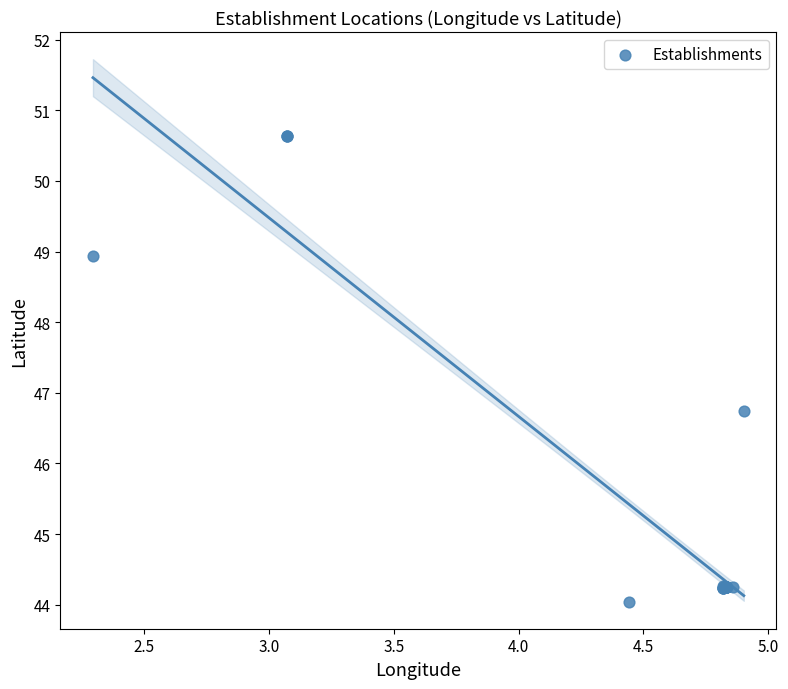

What Y value in the scatter plot is closest to 47?

46.7